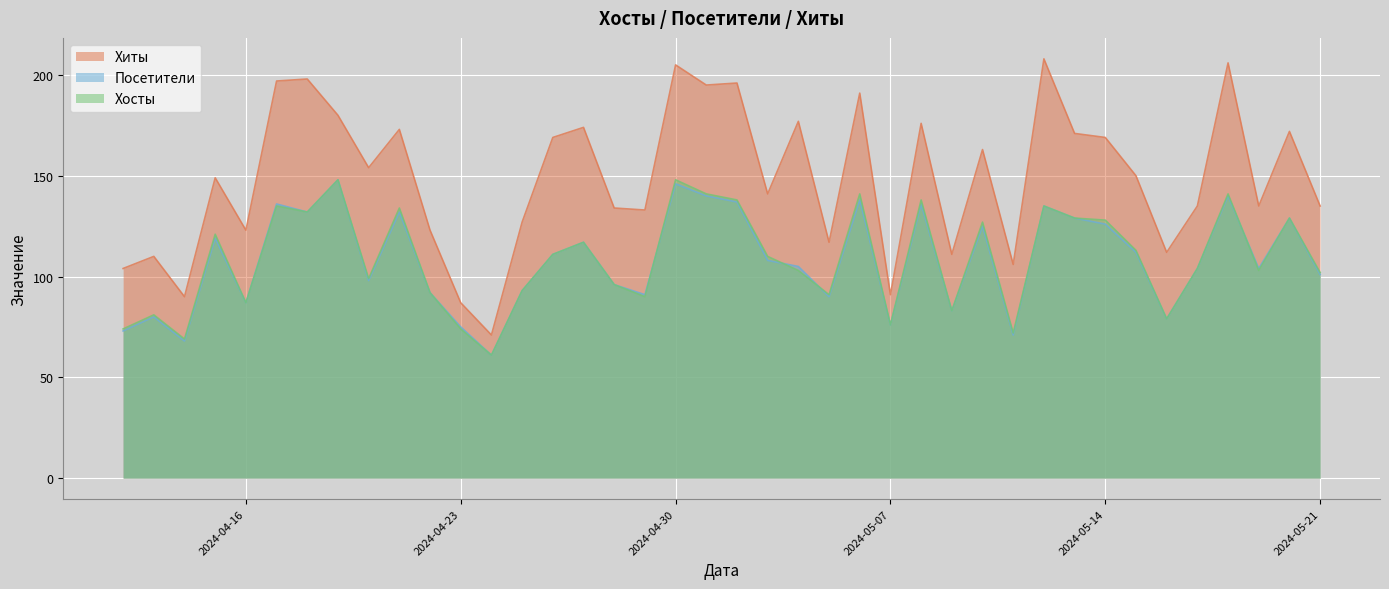

Rank the series by their maximum value, from highest to lowest.

Хиты, Посетители, Хосты